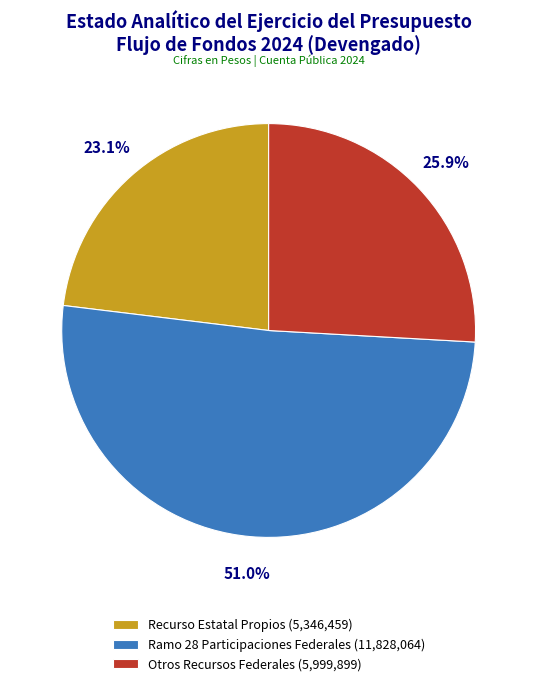

Approximately how many times larger is the value at Recurso Estatal Propios (5,346,459) compared to Otros Recursos Federales (5,999,899)?

0.9